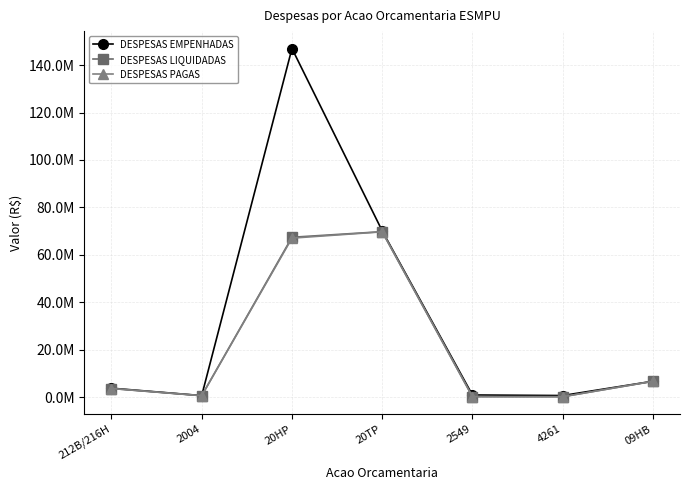

True or false: DESPESAS EMPENHADAS and DESPESAS LIQUIDADAS cross at least once.

False